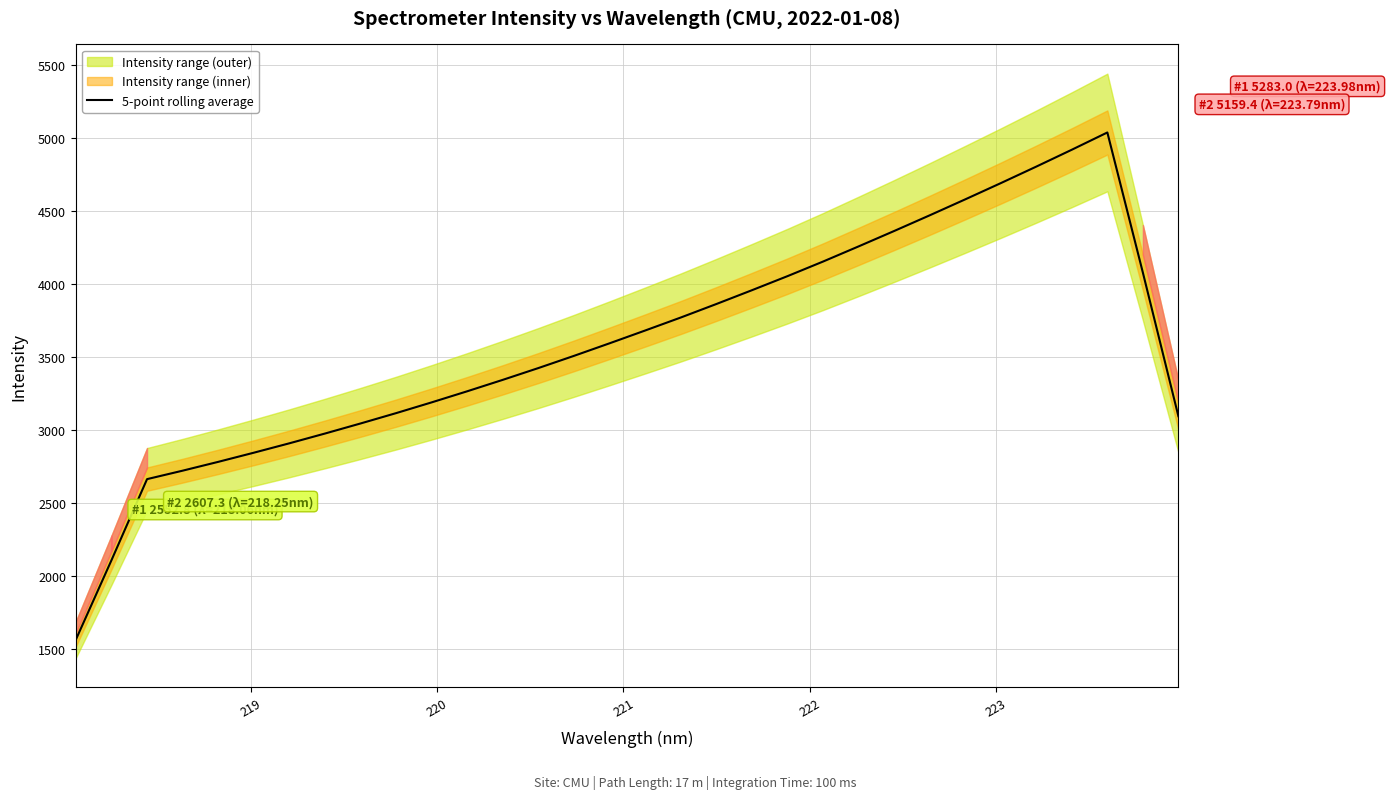

What is the minimum value for 5-point rolling average?

1564.5